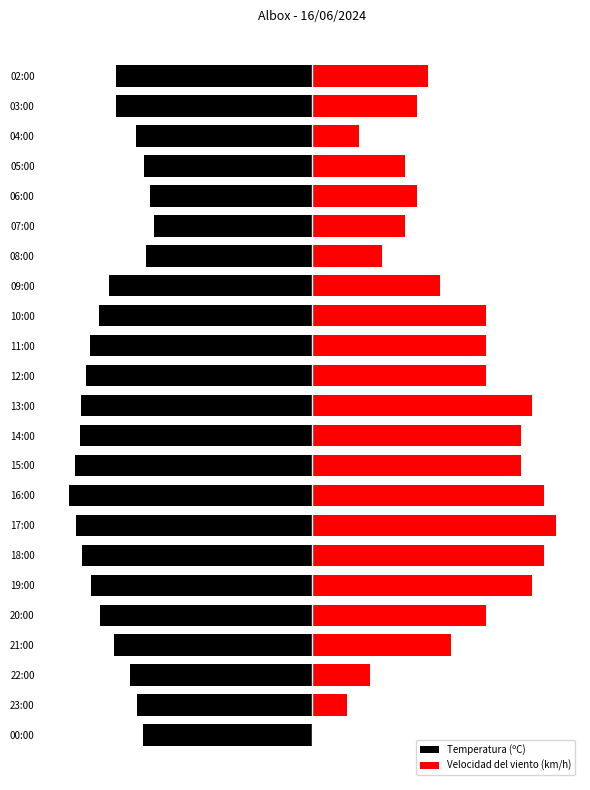

What is the value of the Velocidad del viento (km/h) bar at the 4th from the left?

17.1